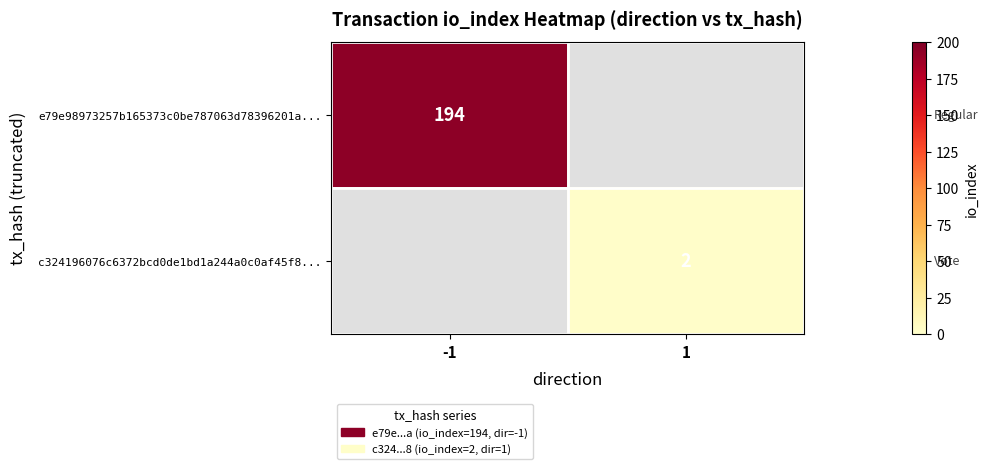

Is the value of e79e98973257b165373c0be787063d78396201a... at -1 greater than the value of c324196076c6372bcd0de1bd1a244a0c0af45f8... at 1?

Yes